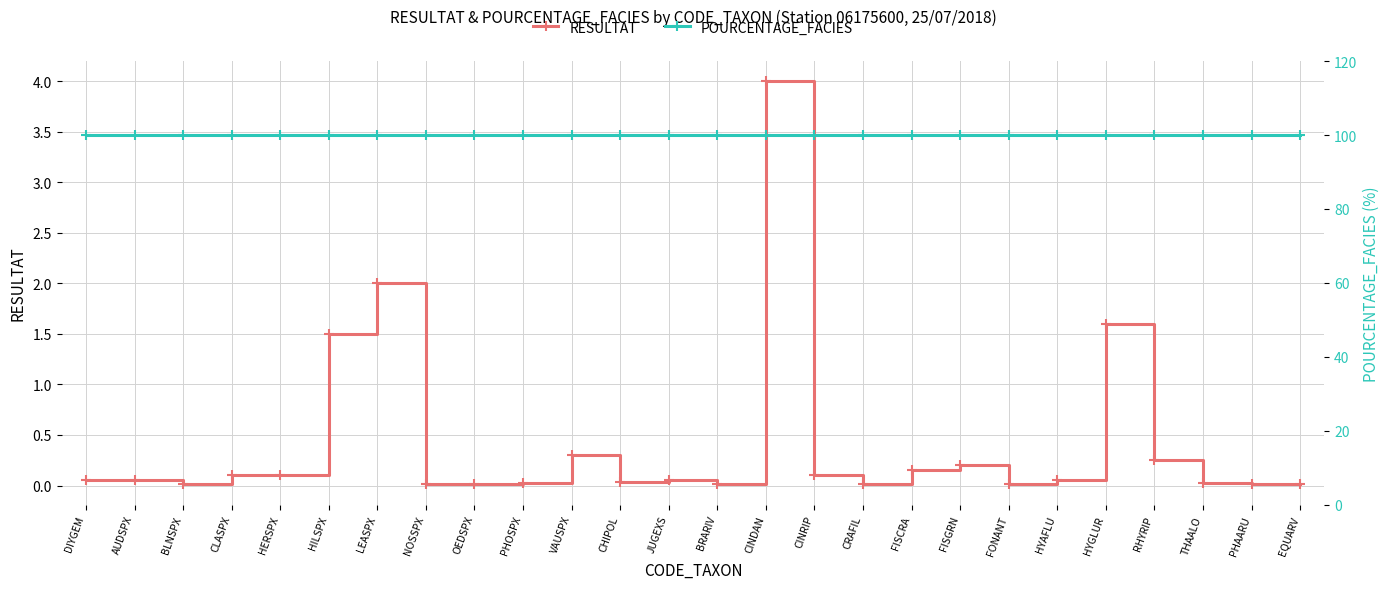

What is the difference between the maximum and minimum values in the RESULTAT series?

4.0